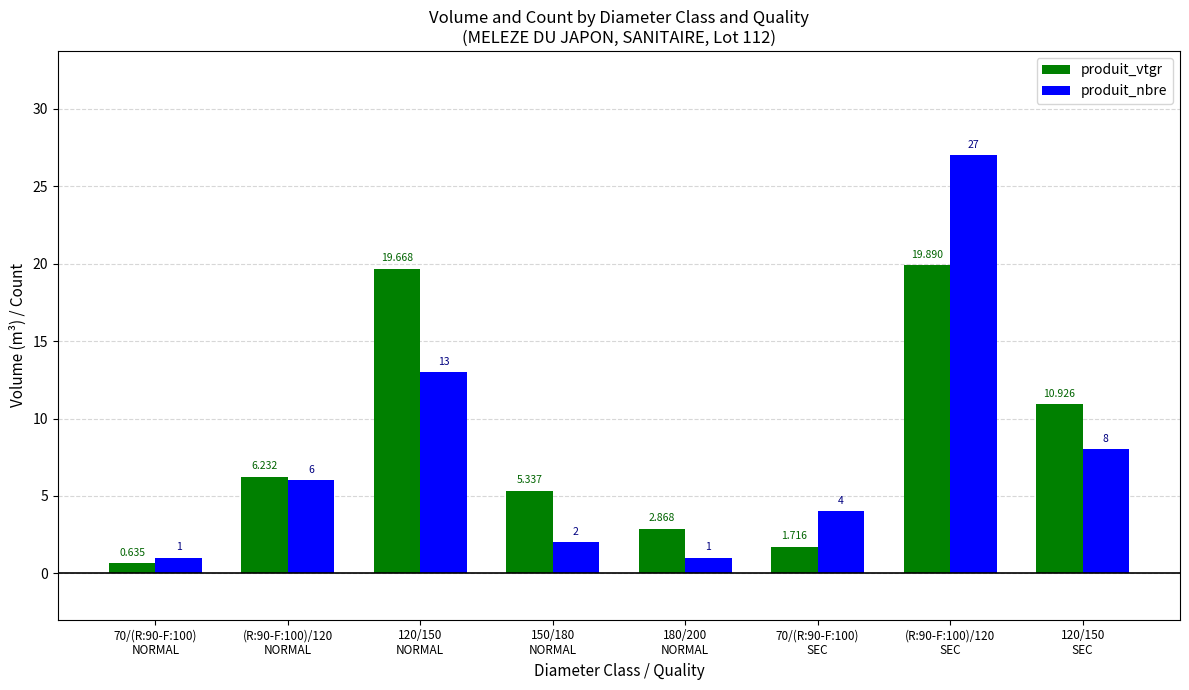

List the series in order of their overall mean, highest first.

produit_vtgr, produit_nbre